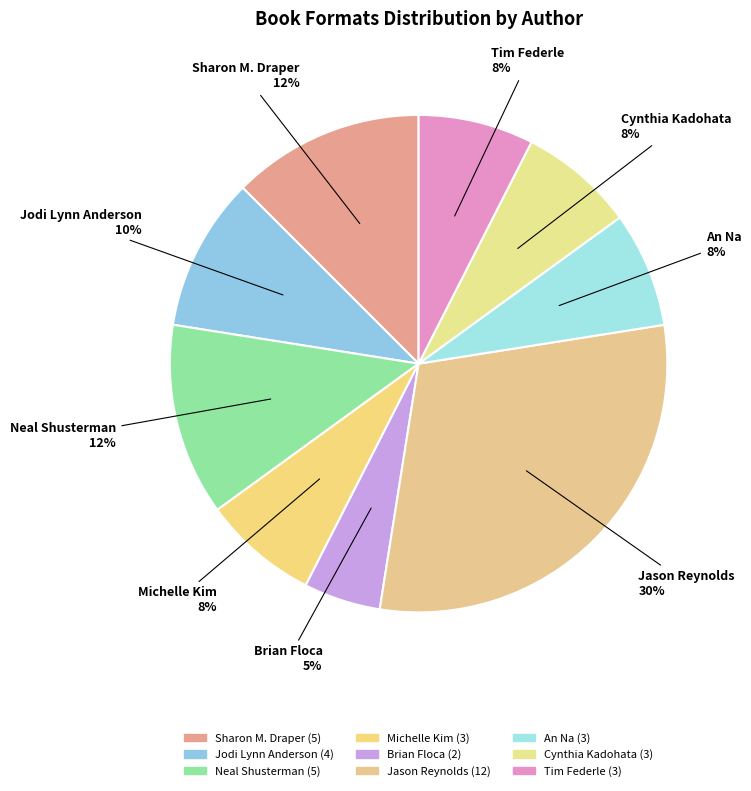

Count the number of slices in the pie.

9